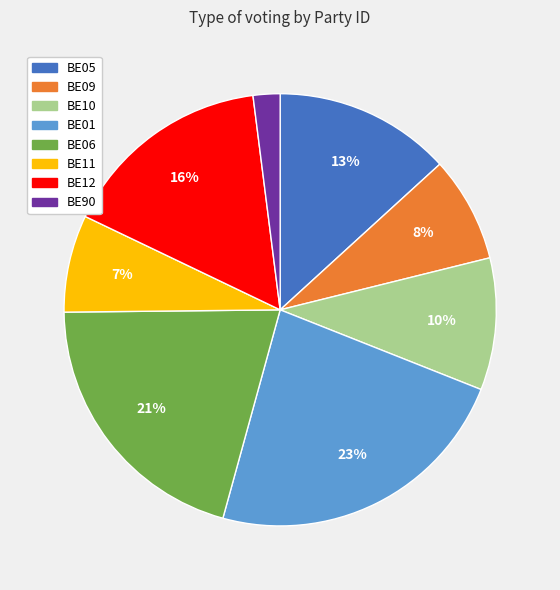

Is it true that BE10 is 10% of the pie?

True